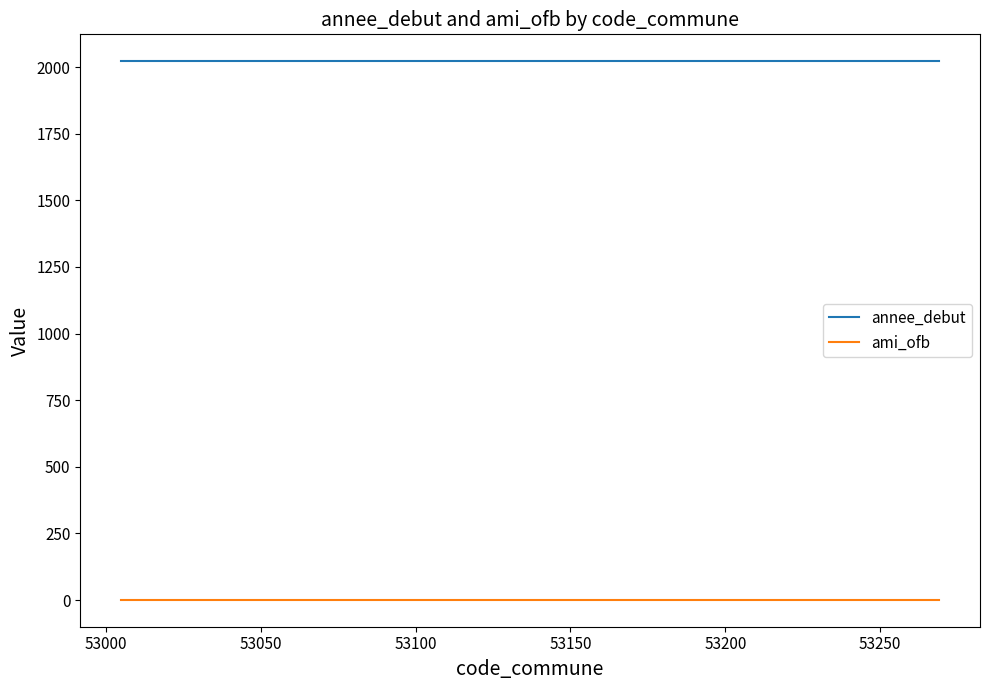

Rank the series by their maximum value, from lowest to highest.

ami_ofb, annee_debut